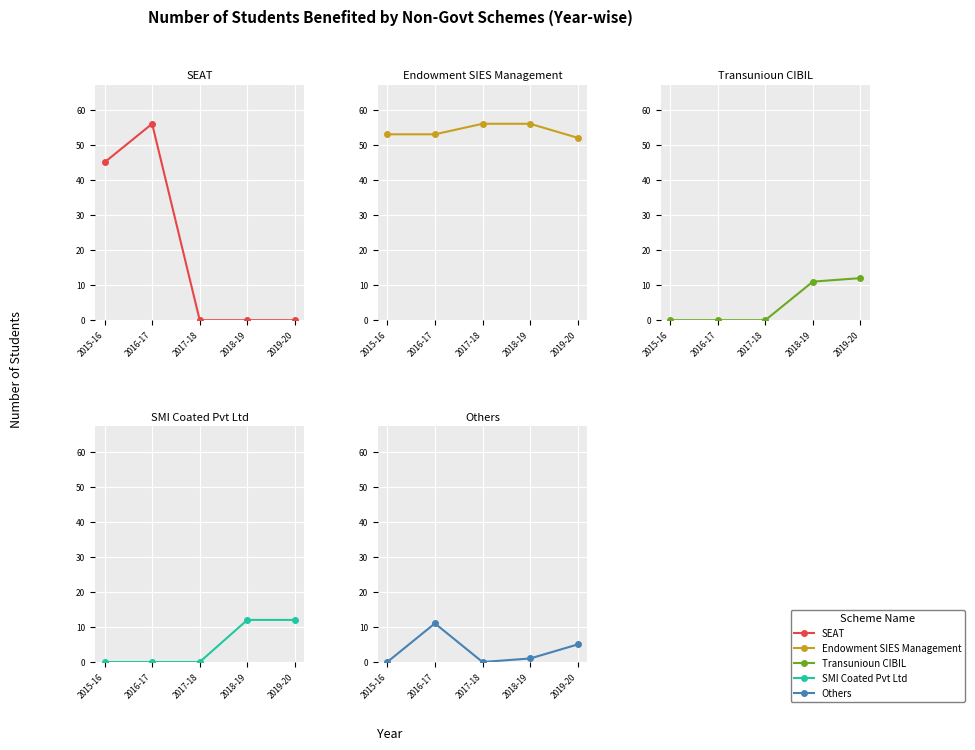

Reading left to right, what are all the values shown in this chart?

SEAT: 45	56	0	0	0
Endowment SIES Management: 53	53	56	56	52
Transunioun CIBIL: 0	0	0	11	12
SMI Coated Pvt Ltd: 0	0	0	12	12
Others: 0	11	0	1	5